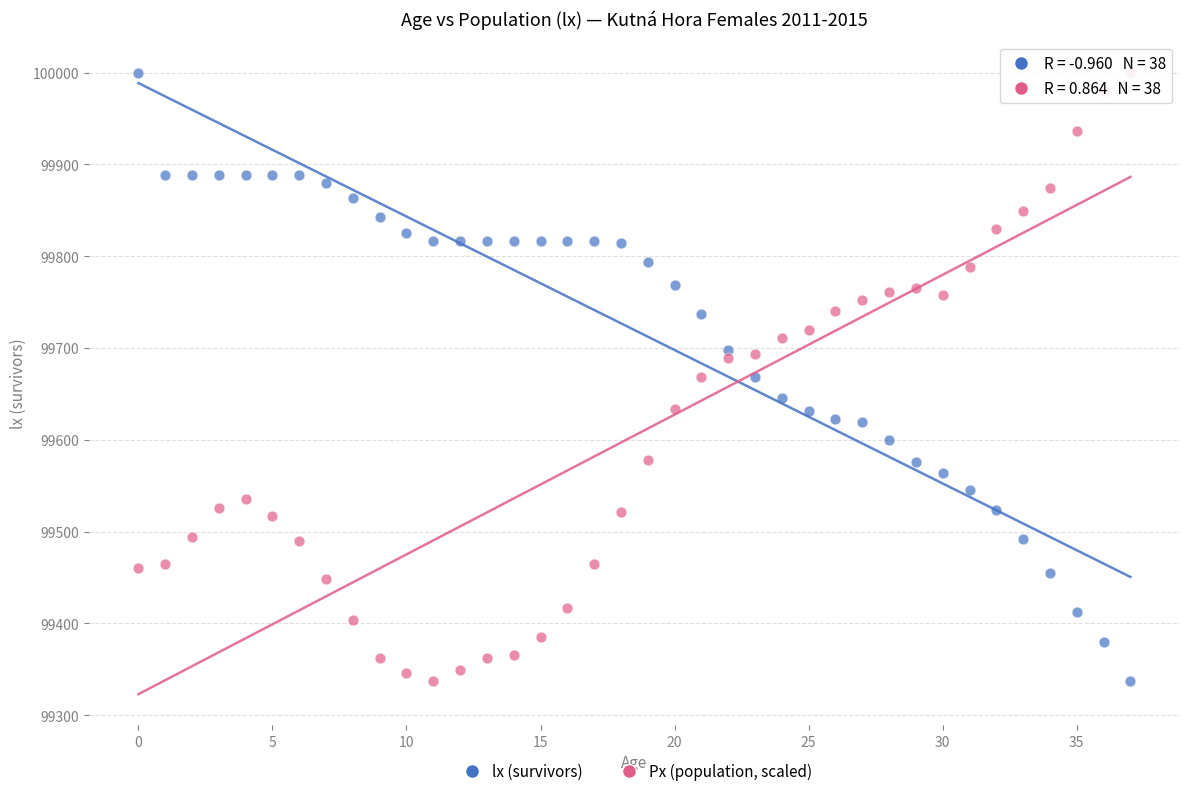

Across all data points, what is the range of Y values (max minus min)?

662.8